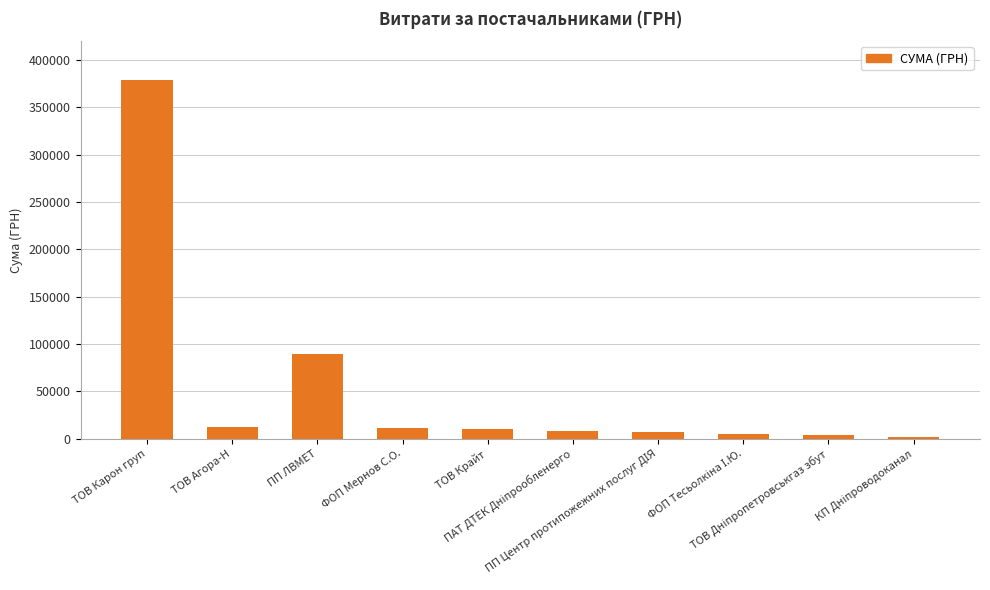

What is the value of the 7th bar from the left?

6855.9